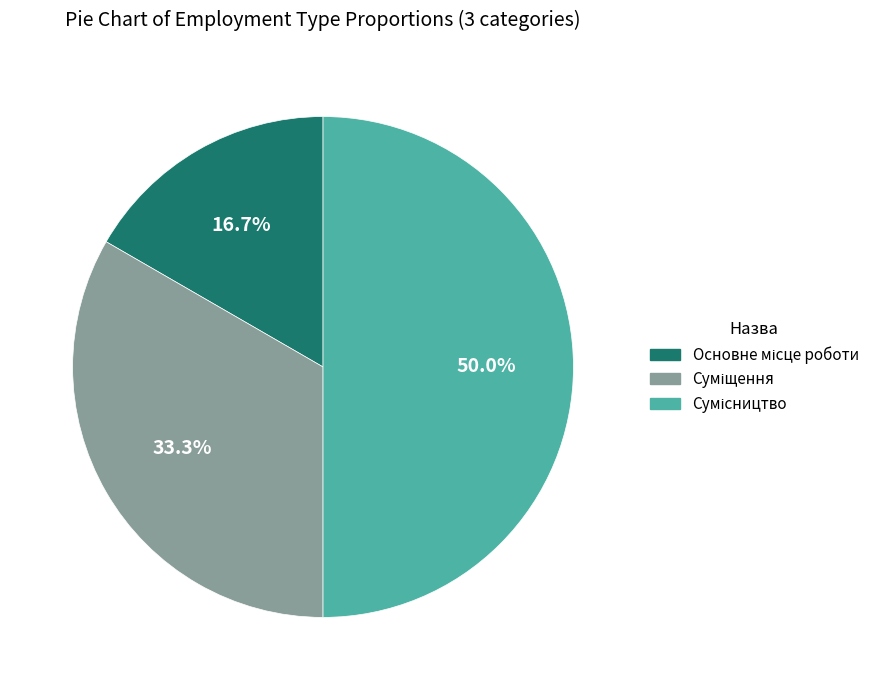

Is there a majority slice in this chart?

No